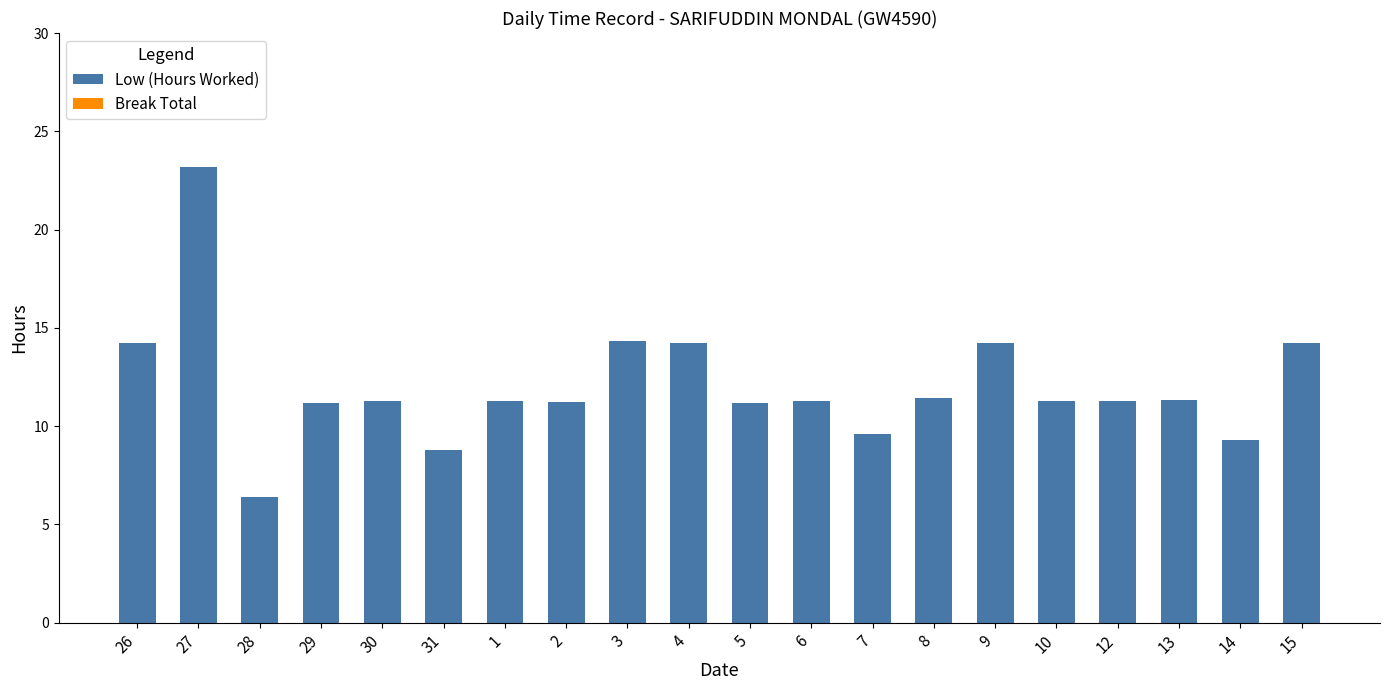

What is the difference between the values at 2 and 15?

3.0